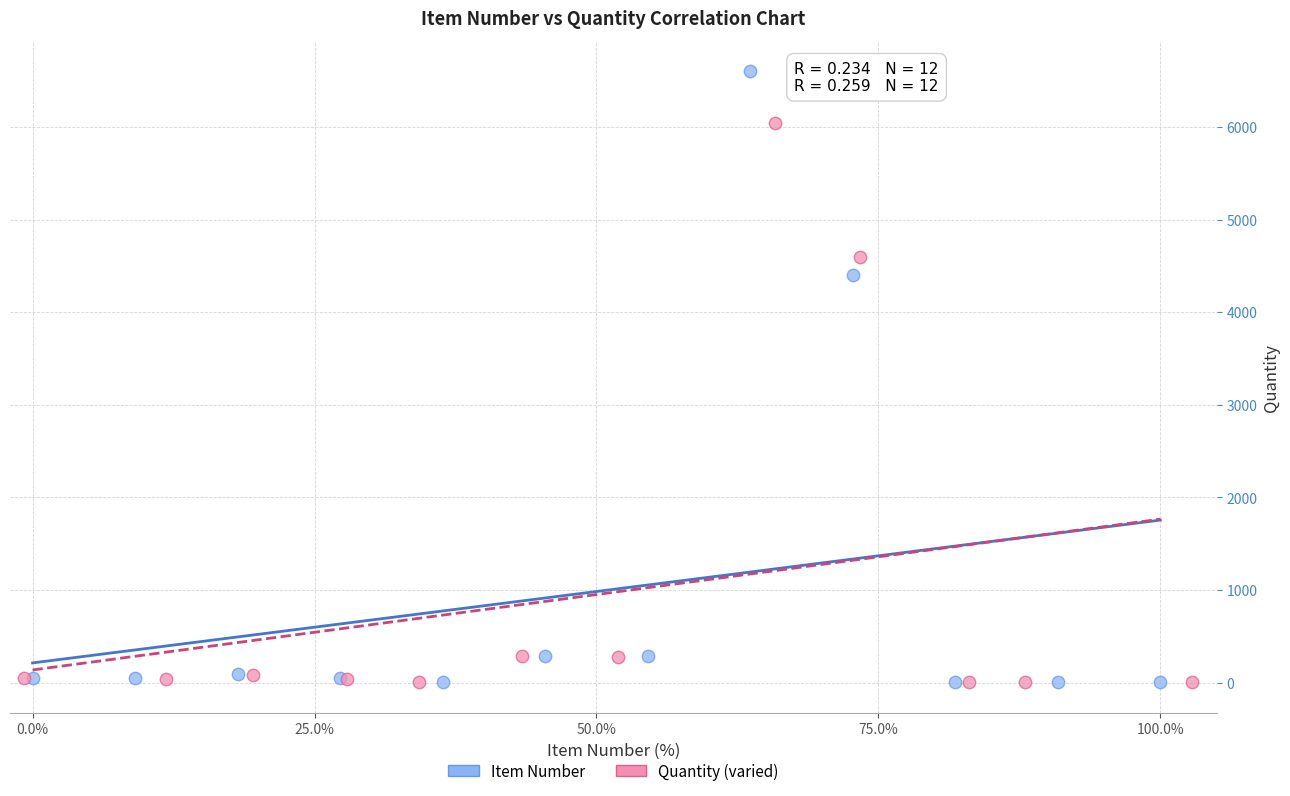

Which series contains the highest Y value?

Item Number